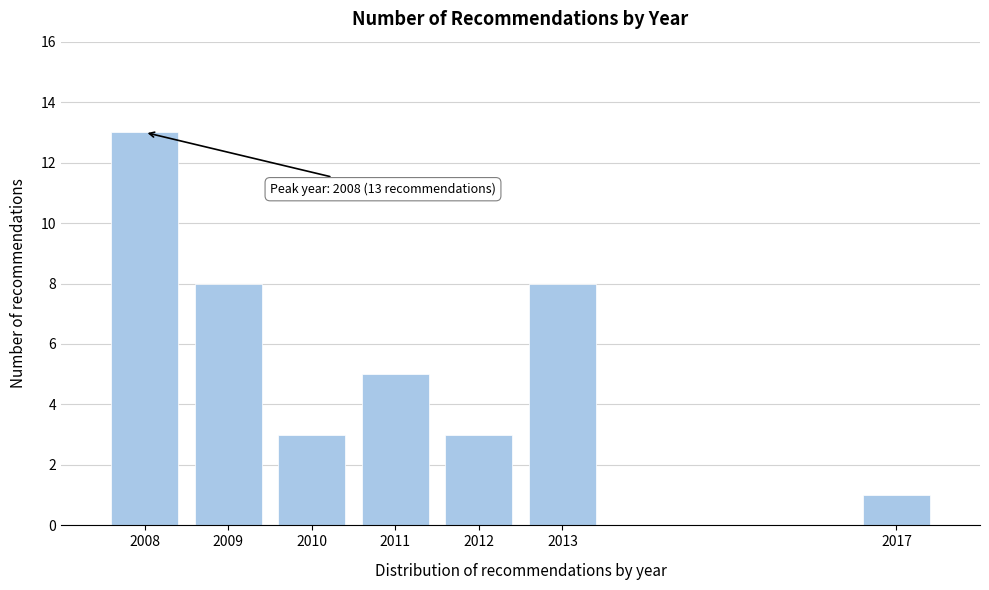

Reading left to right, extract all data points from this chart.

13	8	3	5	3	8	1